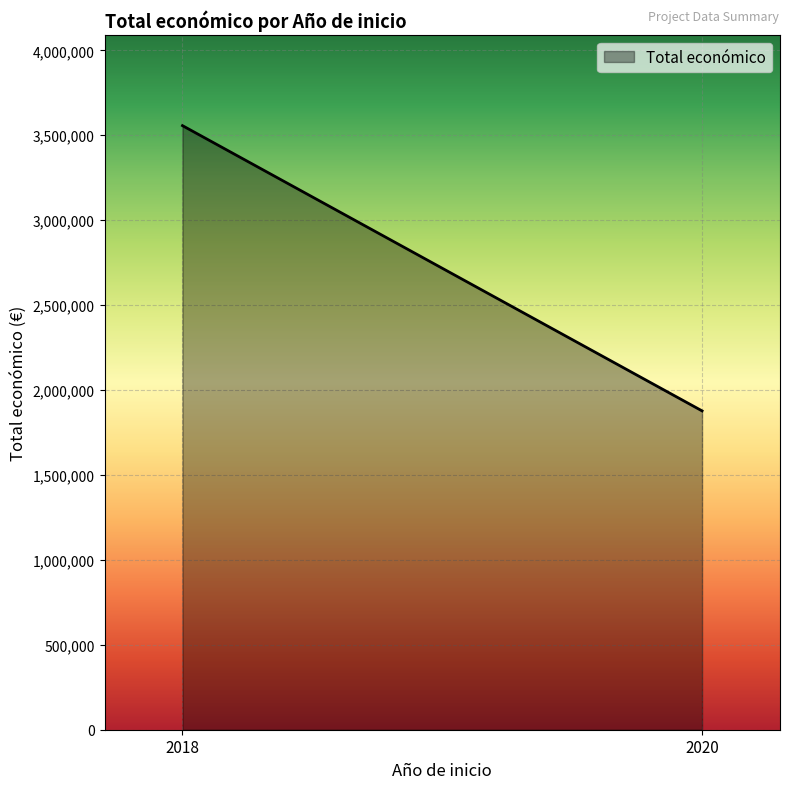

Reading left to right, extract all data points from this chart.

3556528	1877150